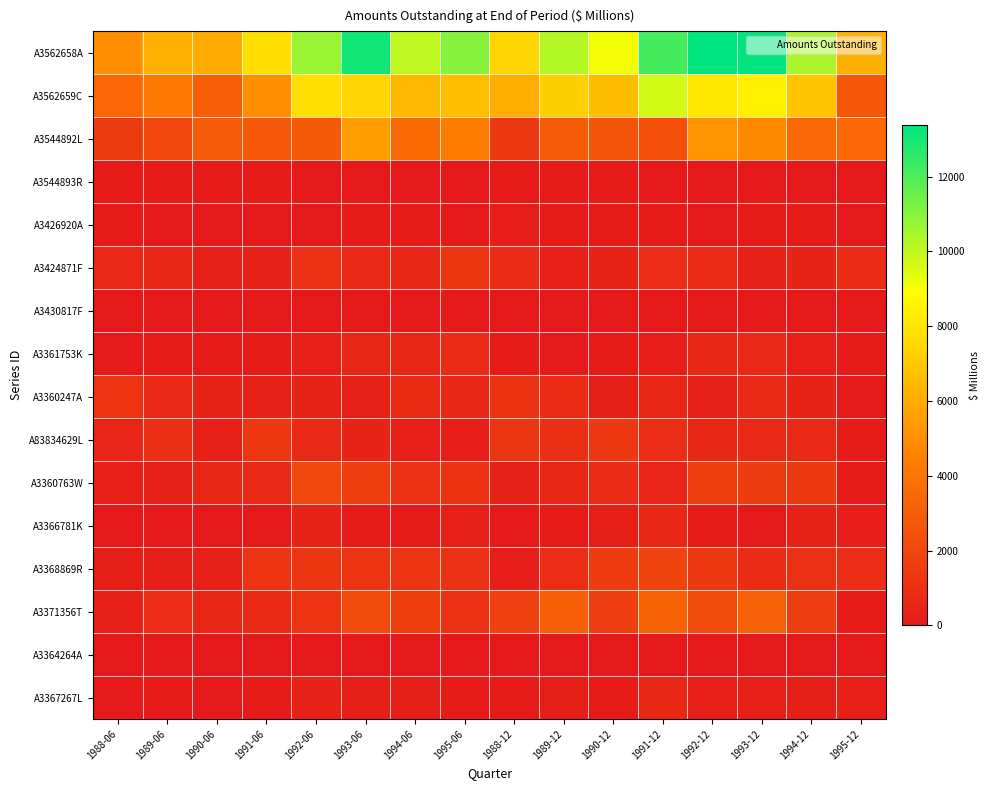

At which category does the chart reach its minimum across all series?

1995-06